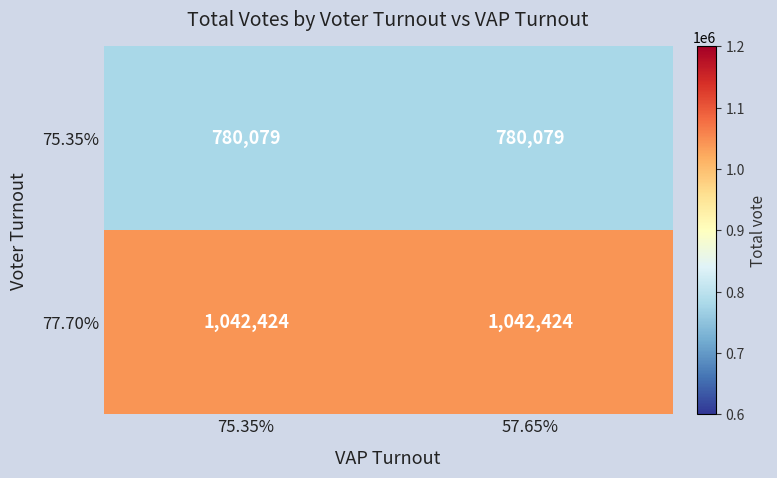

Reading right to left, list all the values displayed in this chart.

75.35%: 57.65%=780079	75.35%=780079
77.70%: 57.65%=1042424	75.35%=1042424